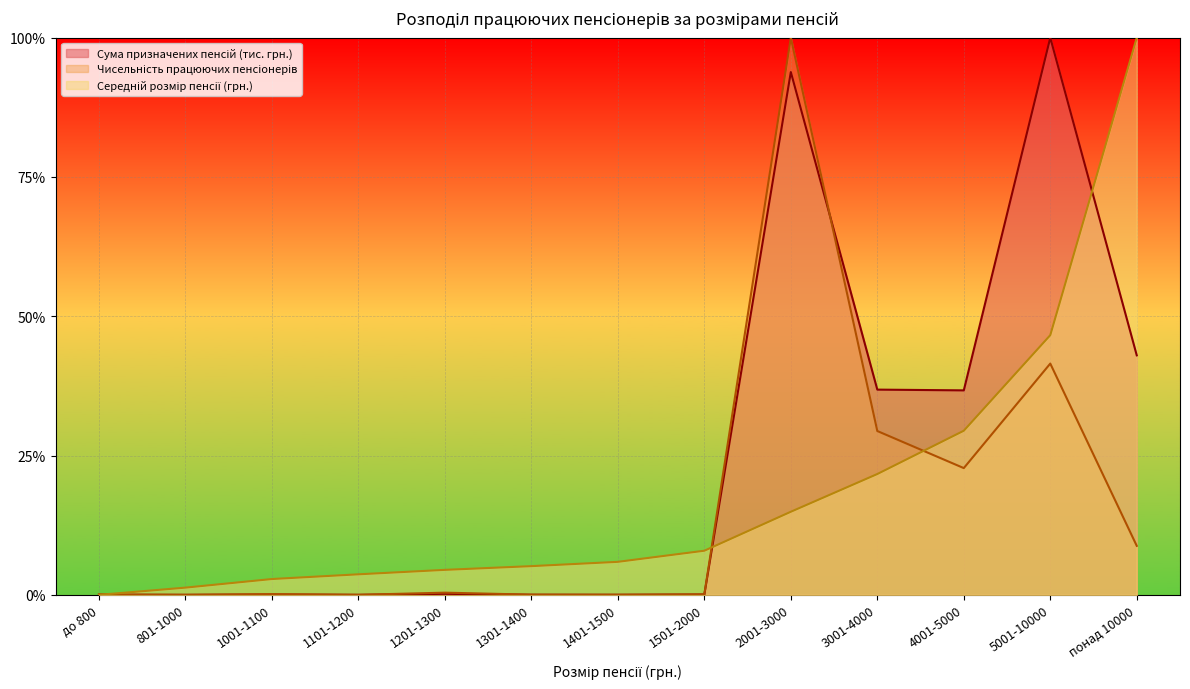

Which label corresponds to the smallest value in the chart?

801-1000